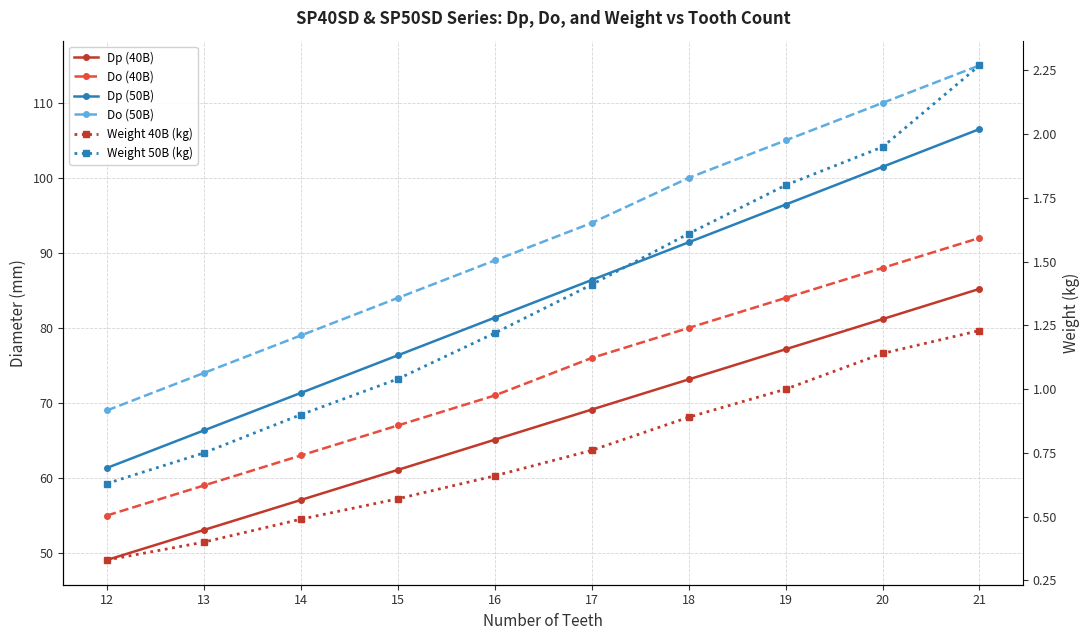

Count the number of data series in this chart.

6